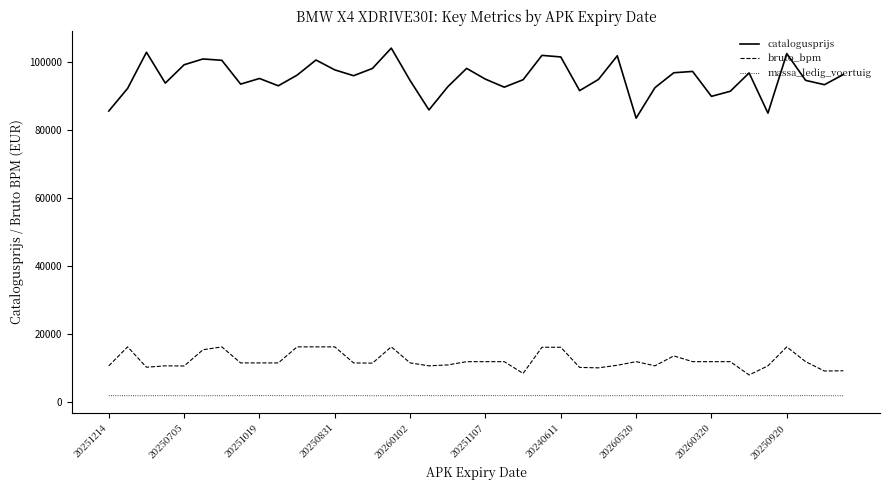

List the series in order of their peak value, highest first.

catalogusprijs, bruto_bpm, massa_ledig_voertuig